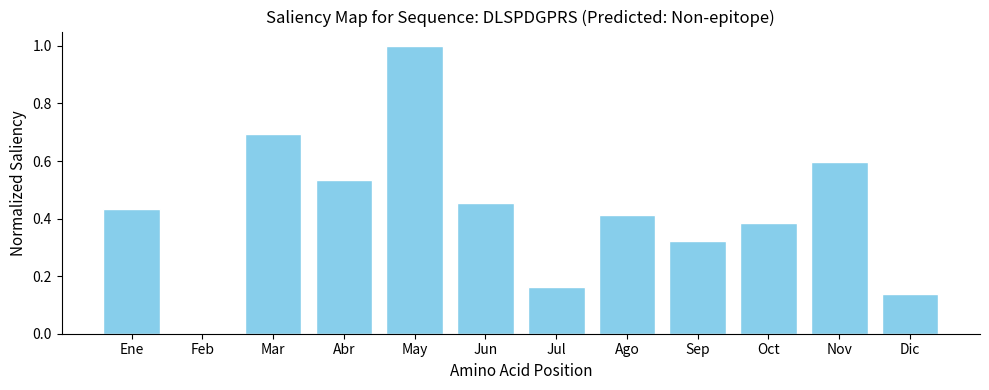

Are the bars horizontal?

No